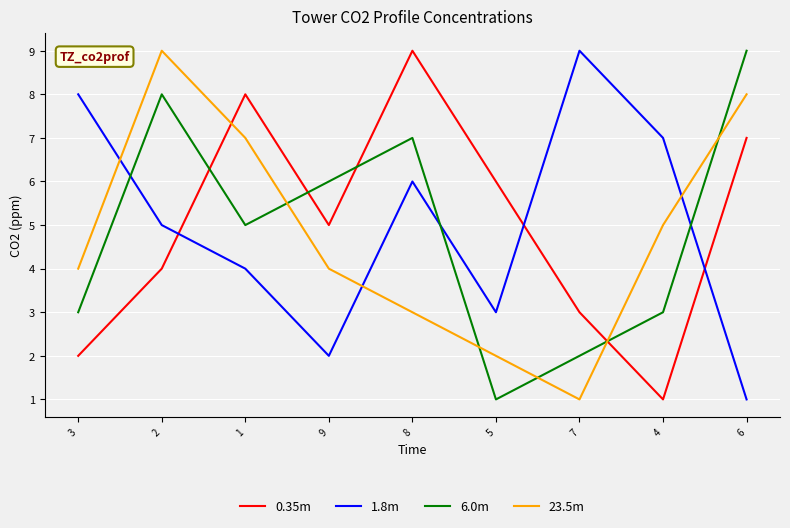

What are all the series names shown in the legend?

0.35m, 1.8m, 6.0m, 23.5m